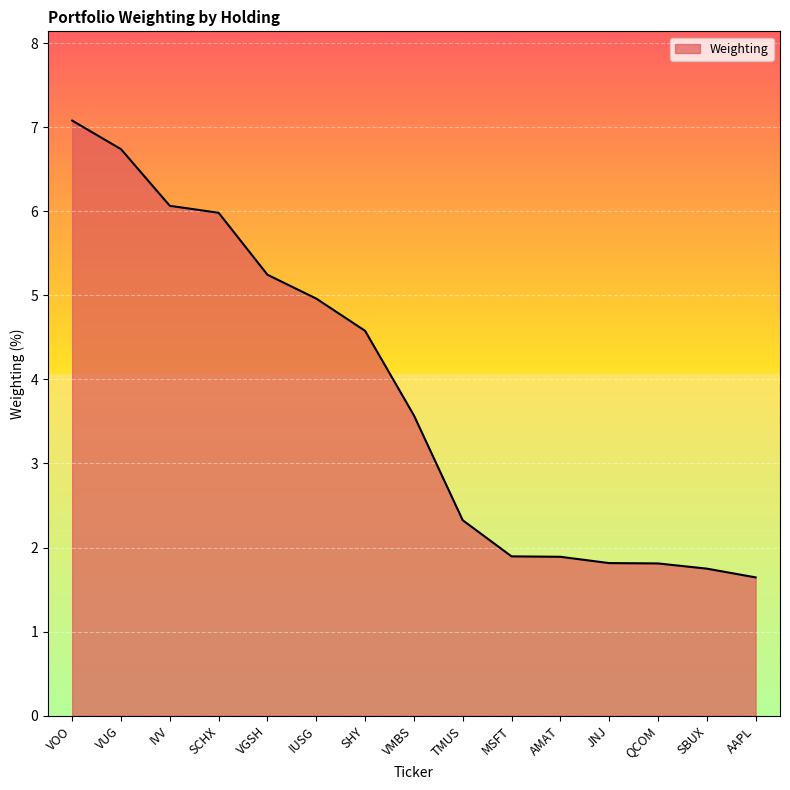

Is it true that the value at TMUS is 2.3?

True